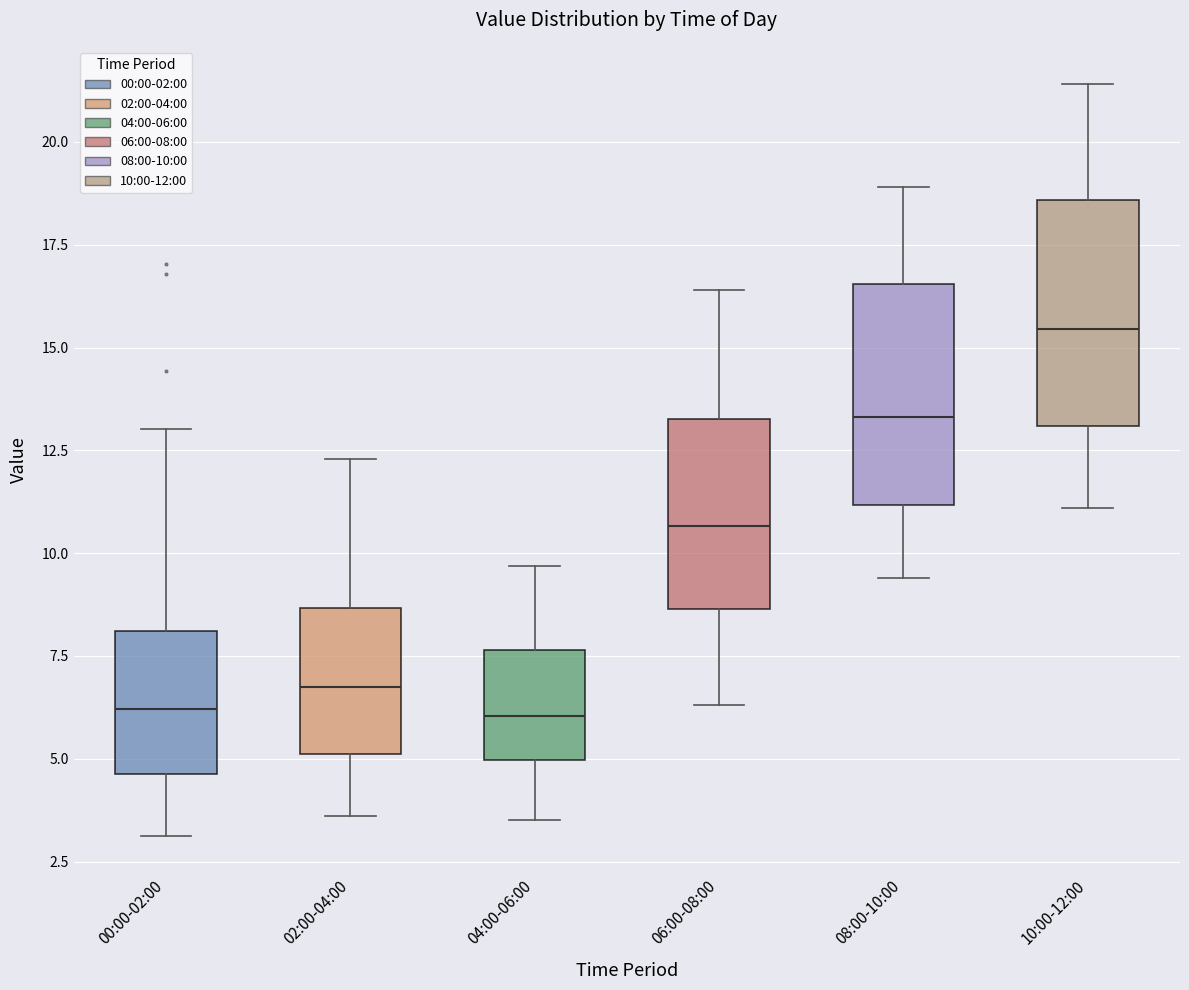

Reading left to right, read every box against the y-axis: the position of its median line, the range the box covers, and the ends of its whiskers. The values are not printed on the chart, so give them approximately, as read against the axis.

00:00-02:00: median 6.0, box 4.5 to 8.0, whiskers 3.0 to 13.0
02:00-04:00: median 7.0, box 5.0 to 8.5, whiskers 3.5 to 12.5
04:00-06:00: median 6.0, box 5.0 to 7.5, whiskers 3.5 to 9.5
06:00-08:00: median 10.5, box 8.5 to 13.5, whiskers 6.5 to 16.5
08:00-10:00: median 13.5, box 11.0 to 16.5, whiskers 9.5 to 19.0
10:00-12:00: median 15.5, box 13.0 to 18.5, whiskers 11.0 to 21.5